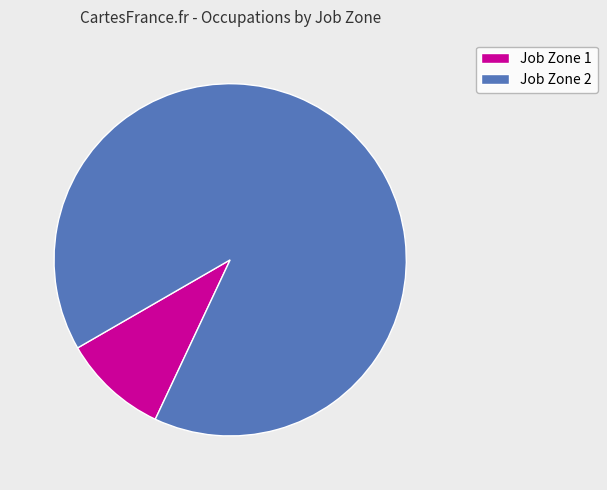

Does any single category account for the majority?

Yes